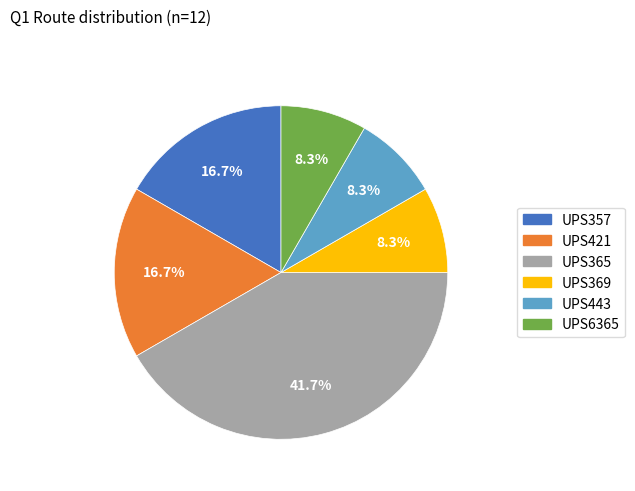

To the nearest percent, what is the difference between the UPS365 and UPS369 slice percentages?

33%